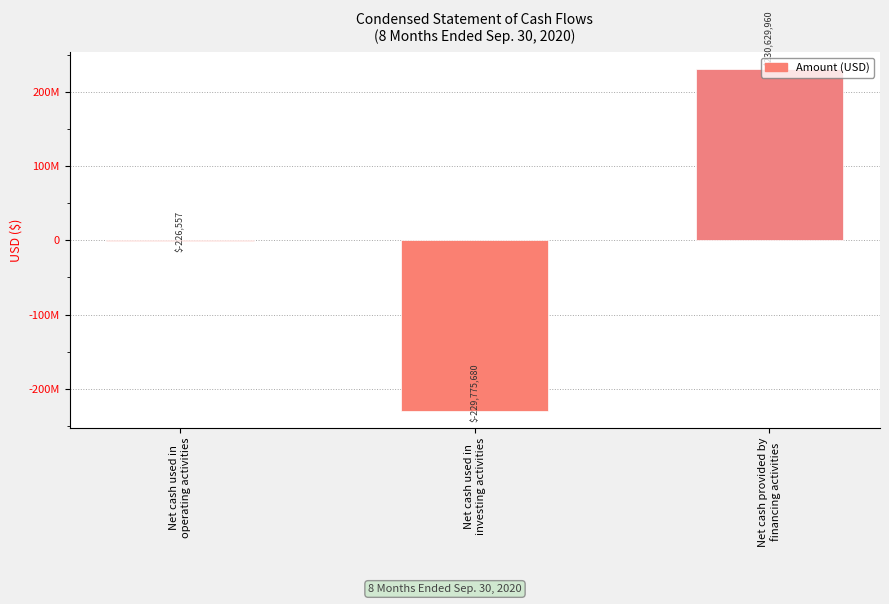

Are the bars horizontal?

No